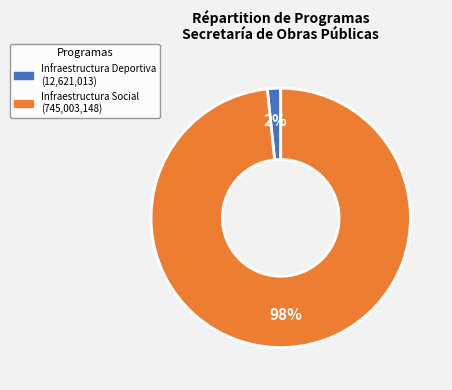

Is the sum of Infraestructura Deportiva and Infraestructura Social greater than half?

Yes